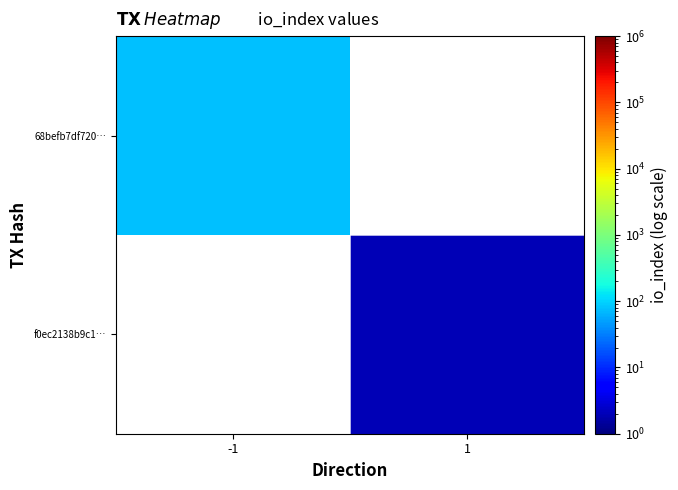

Which series has the widest spread of values?

68befb7df720…